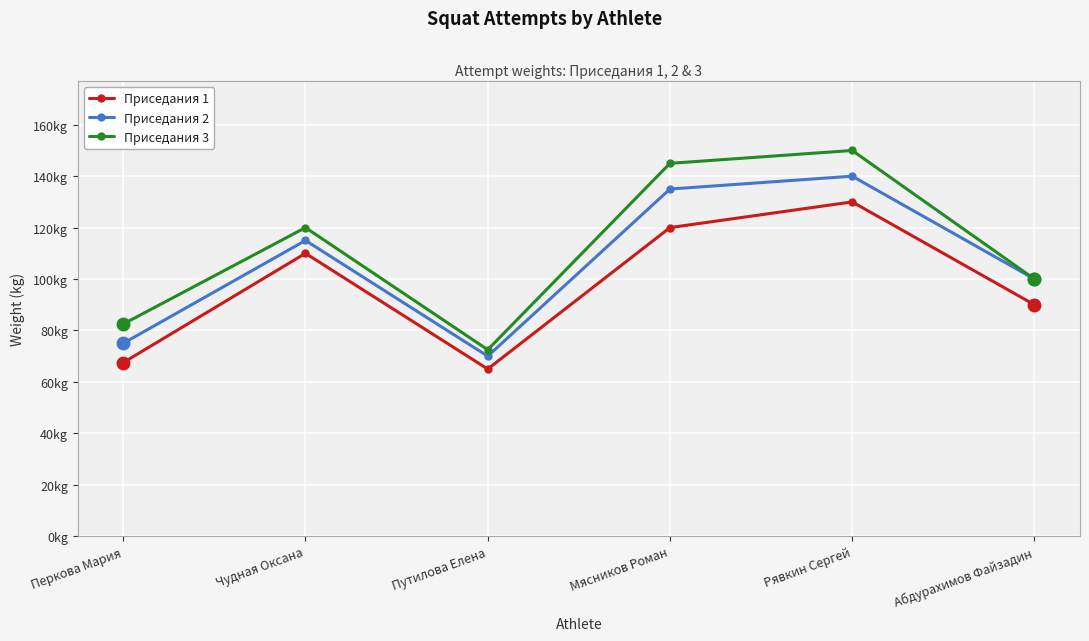

What is the average value of the Приседания 2 series?

105.8